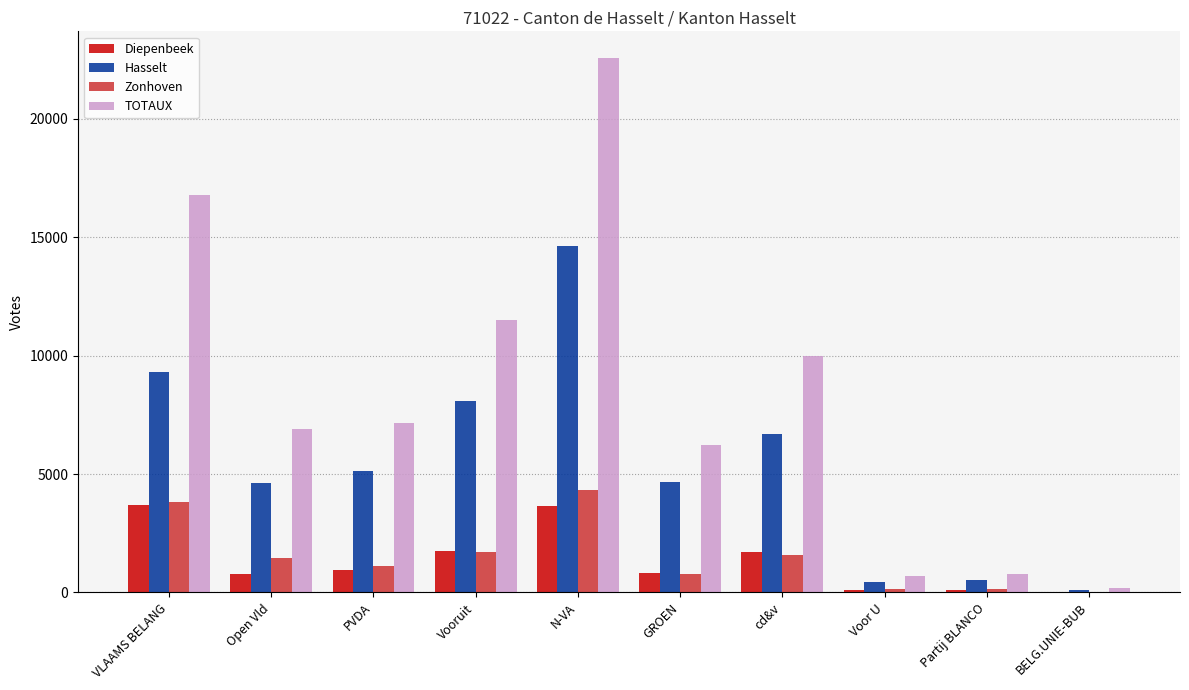

Read the Diepenbeek value at GROEN.

807